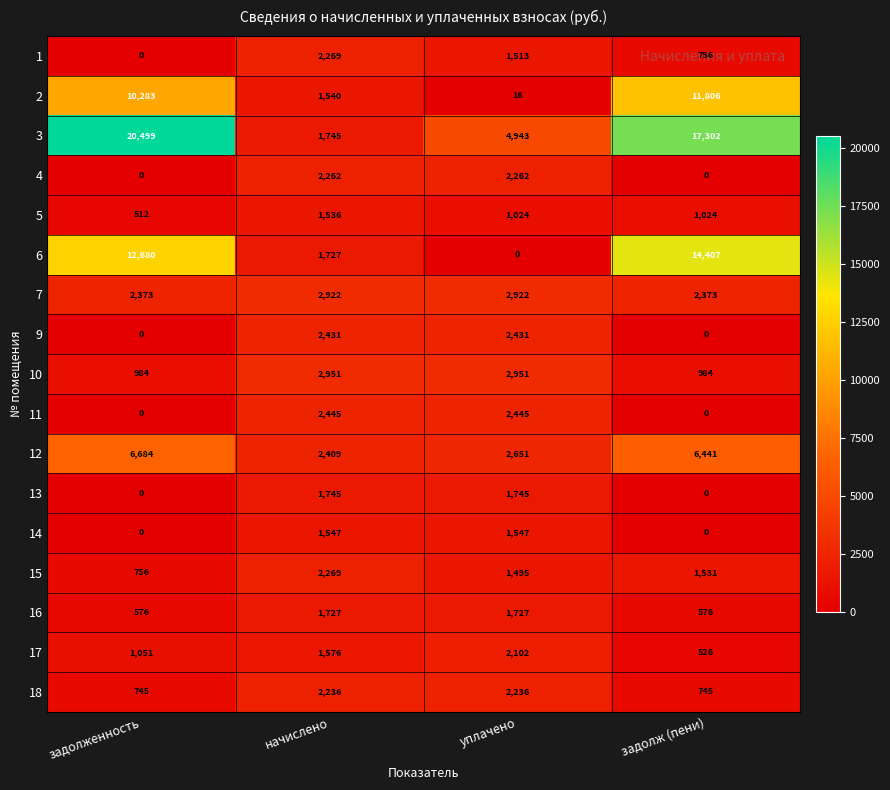

What is the spread (max minus min) of values at задолженность?

20499